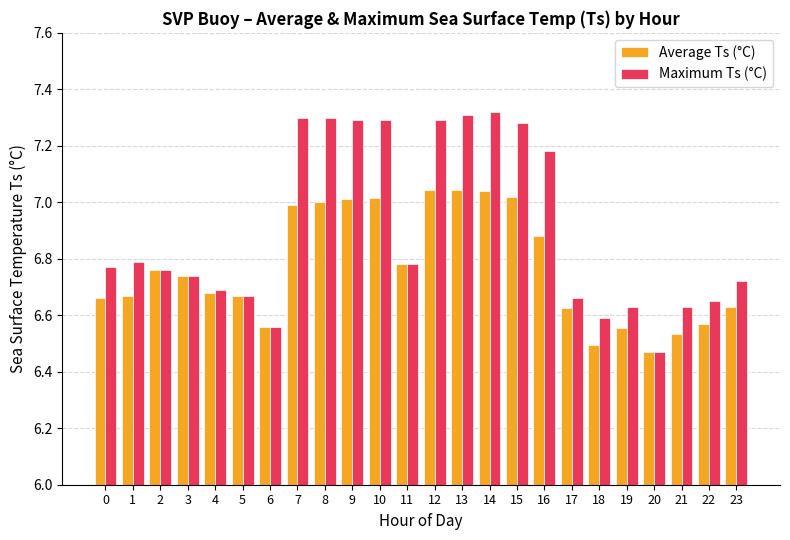

What is the difference between the Average Ts (°C) values at 22 and 2?

0.2